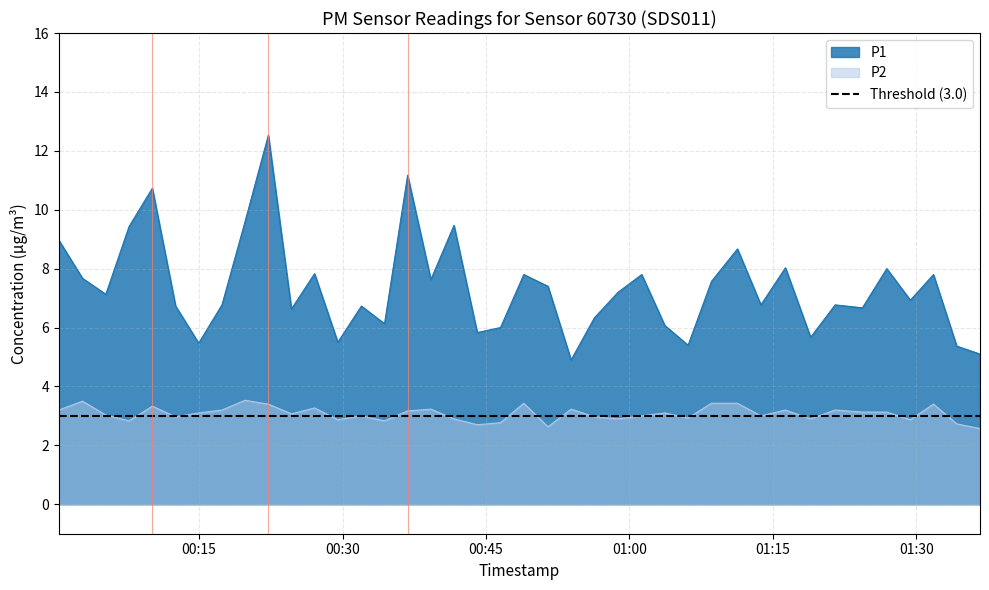

List the series in order of their peak value, lowest first.

P2, P1